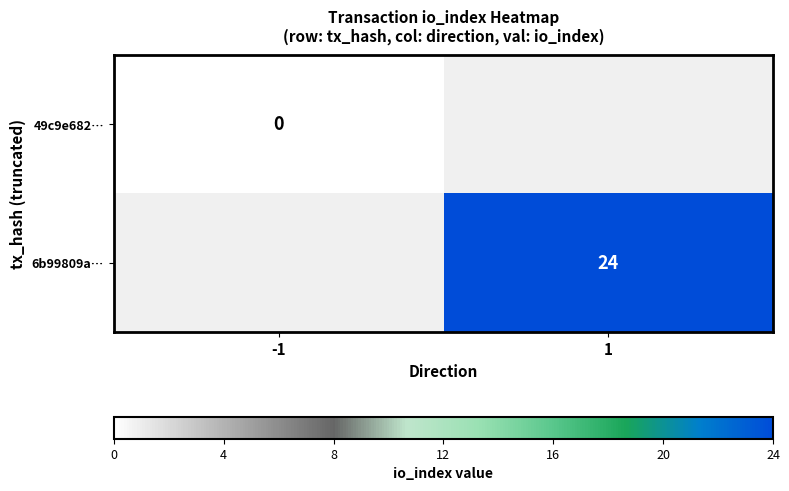

The 6b99809a… series shows 24 at 1. True or false?

True